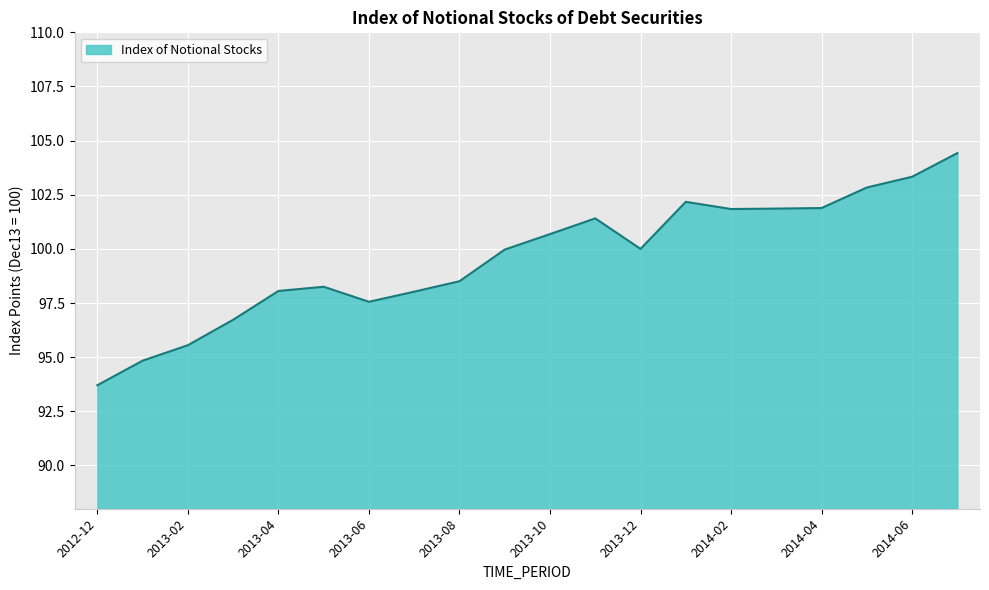

Does the chart have visible grid lines?

Yes